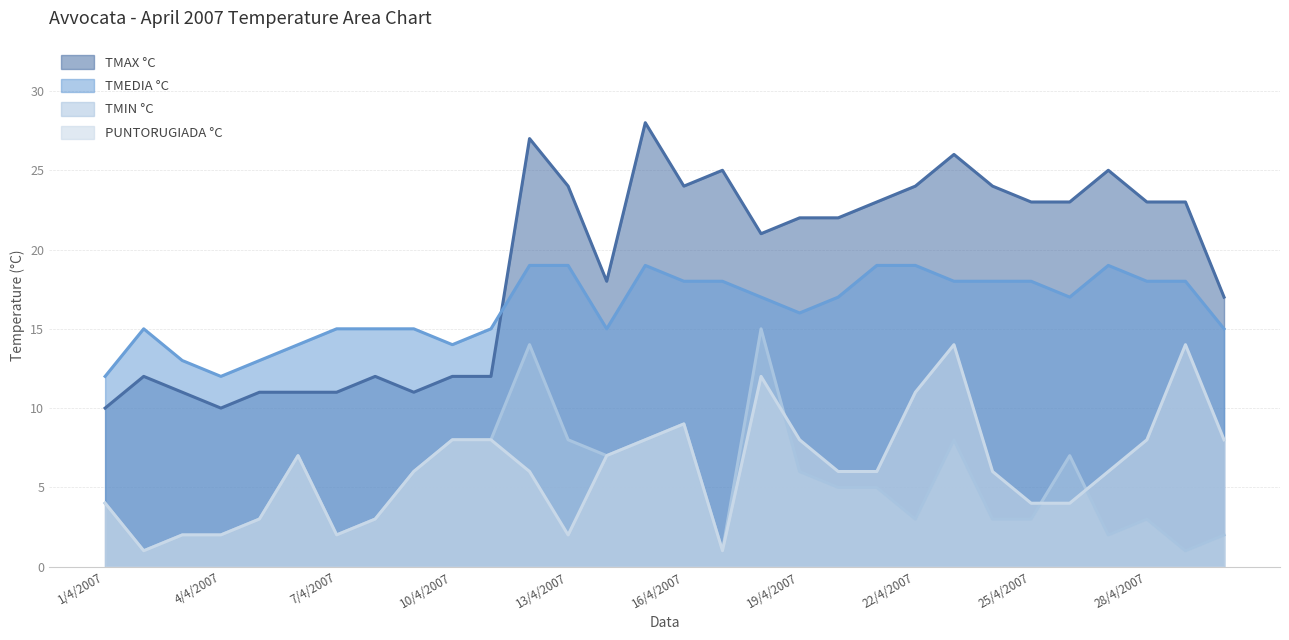

Which series changed the most between 16/4/2007 and 19/4/2007?

TMIN °C